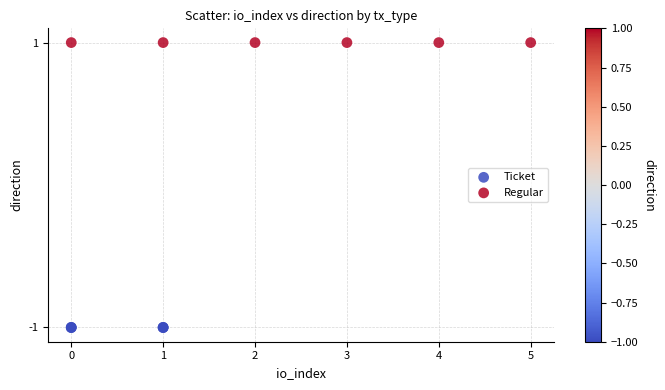

Which series contains the highest Y value?

Regular